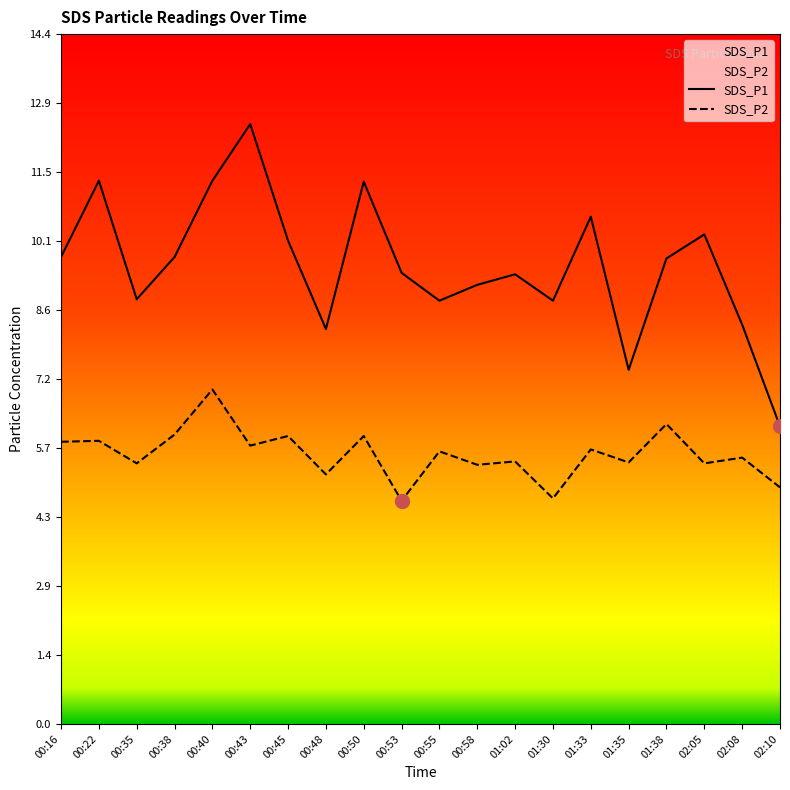

True or false: SDS_P2 and SDS_P1 intersect in this chart.

False